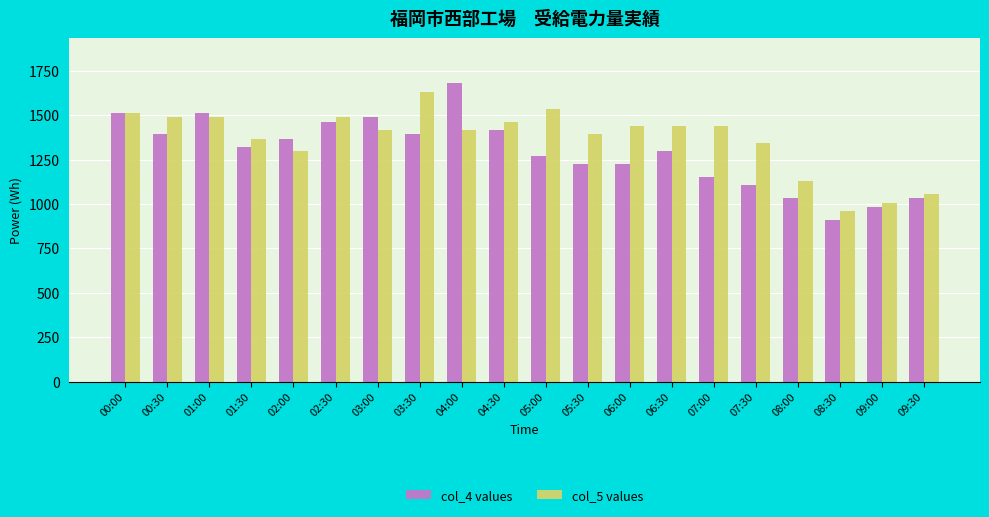

What is the difference between the col_5 values values at 03:00 and 09:00?

408